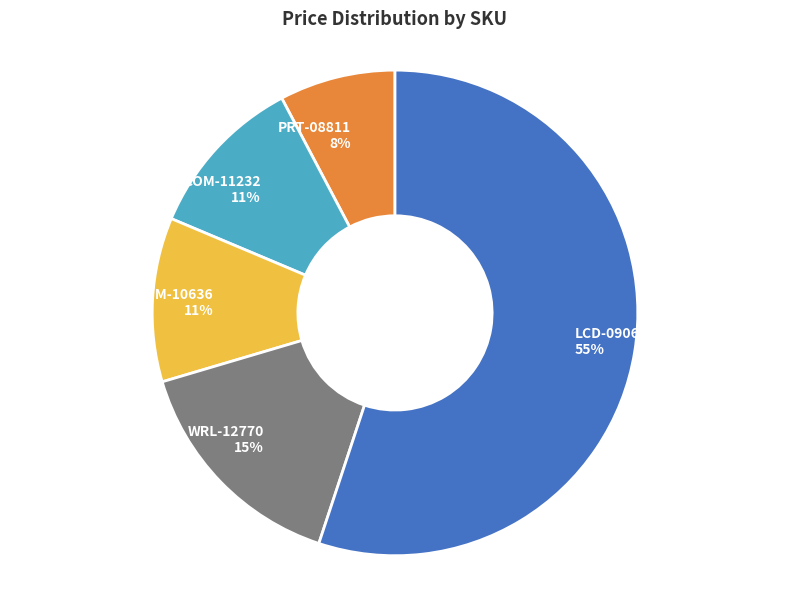

How many slices are in this pie chart?

5